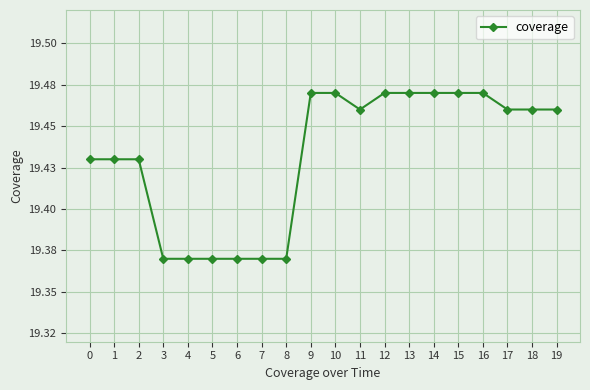

What is the sum of the values at 16 and 12?

38.9